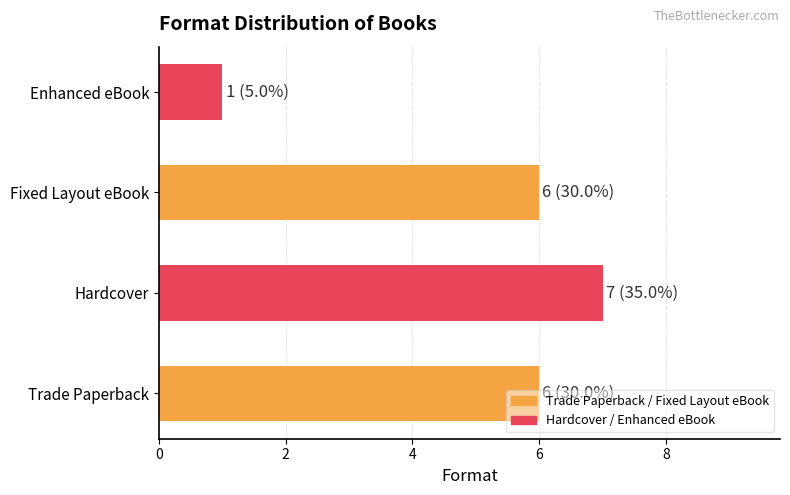

What is the difference between the maximum and minimum values?

6